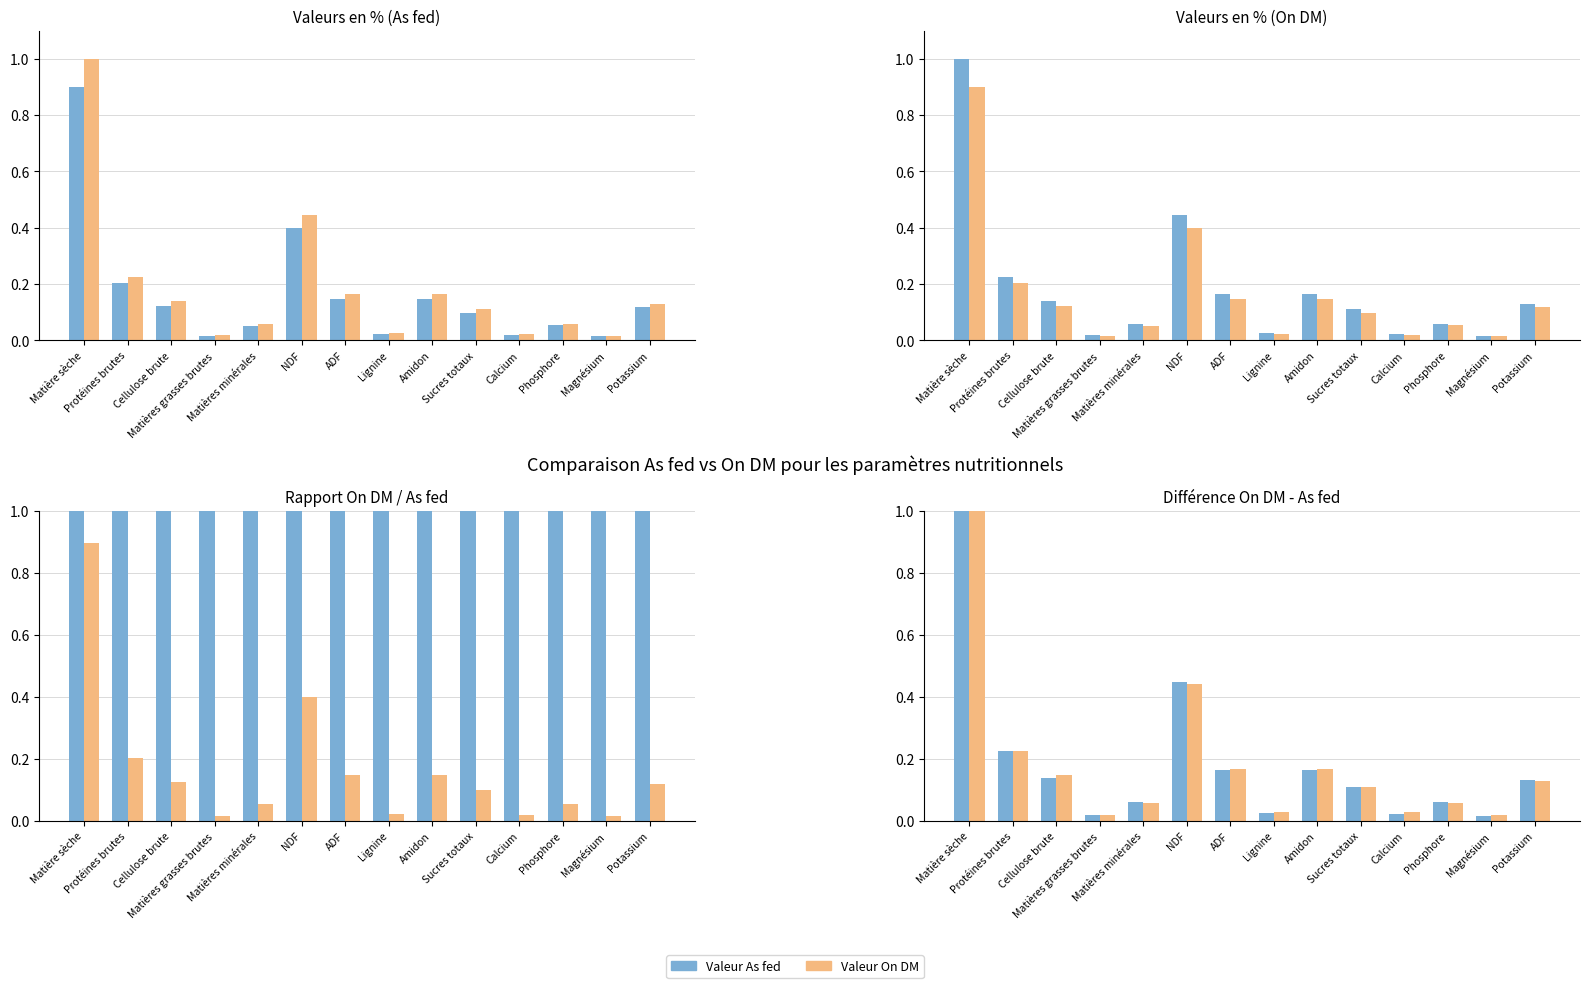

What is the difference between the maximum and minimum values in the As fed / 100 series?

0.9